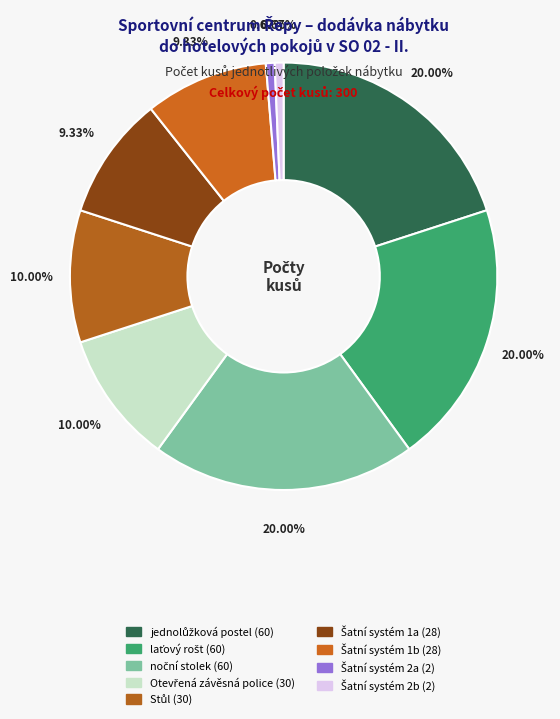

How many slices are in this pie chart?

9